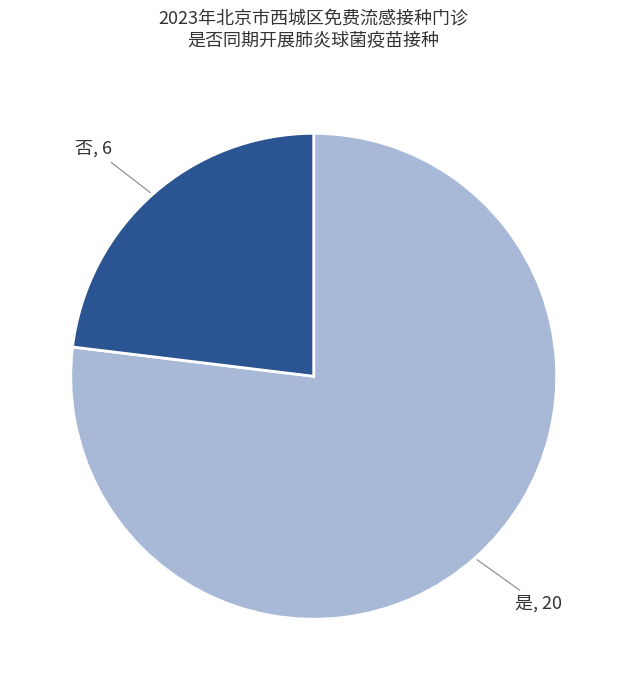

Does any single category account for the majority?

Yes